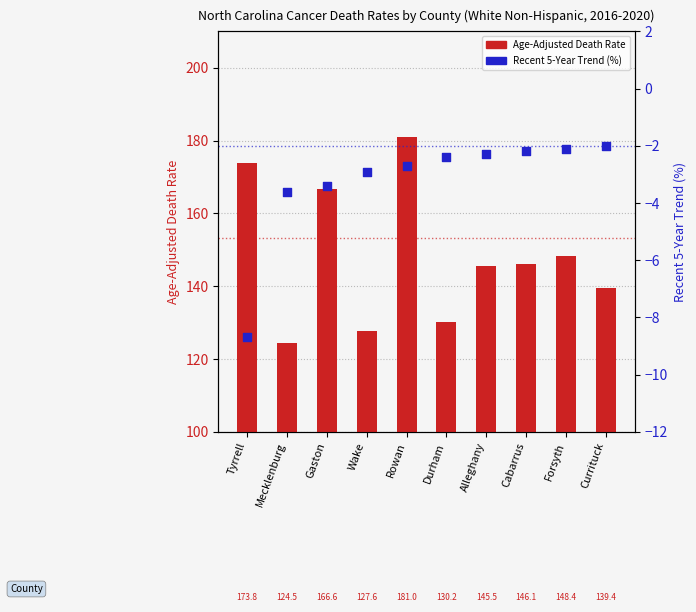

At which category is the sum across all series the highest?

Rowan